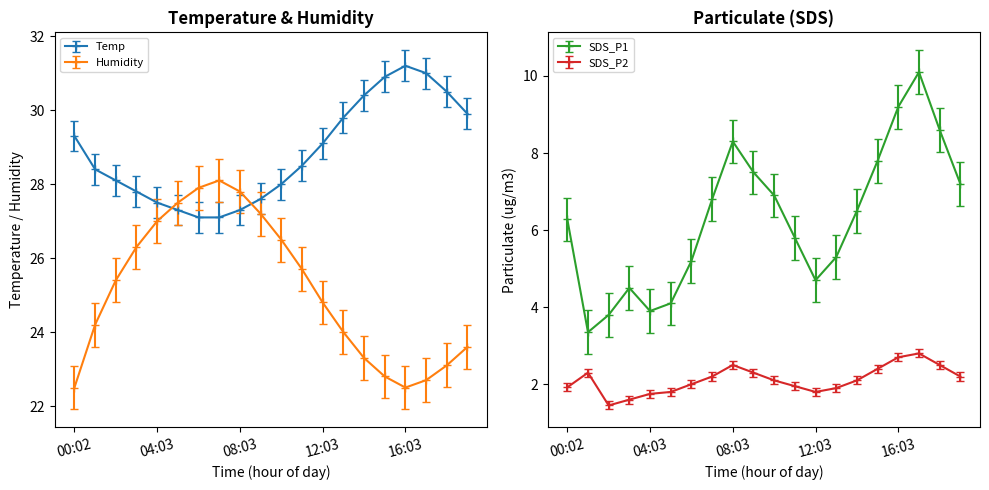

Rank the series by their maximum value, from highest to lowest.

Temp, Humidity, SDS_P1, SDS_P2